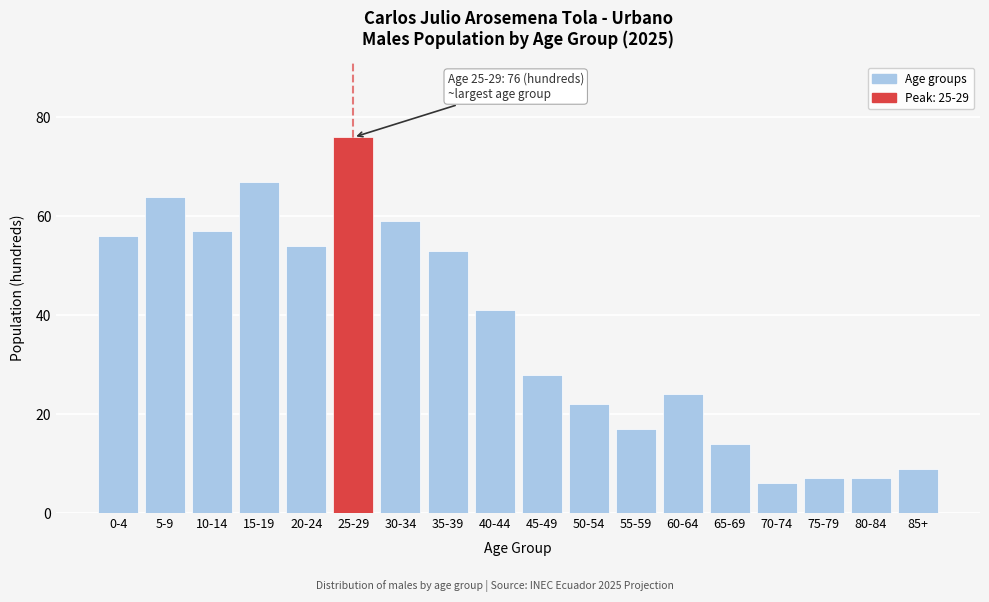

Reading left to right, transcribe all the data shown in this chart.

56	64	57	67	54	76	59	53	41	28	22	17	24	14	6	7	7	9